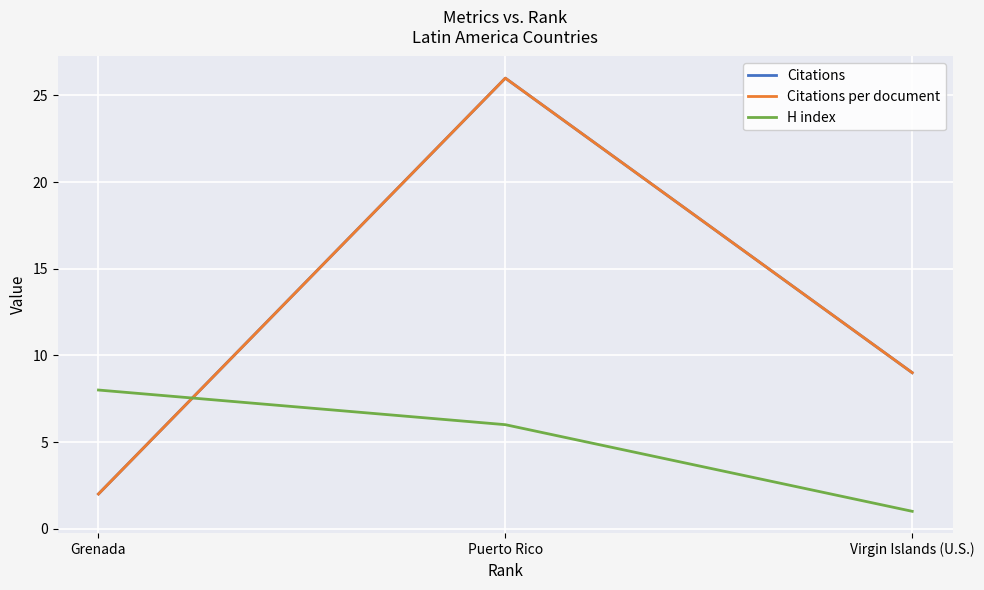

What is the label of the 3rd point from the right?

Grenada